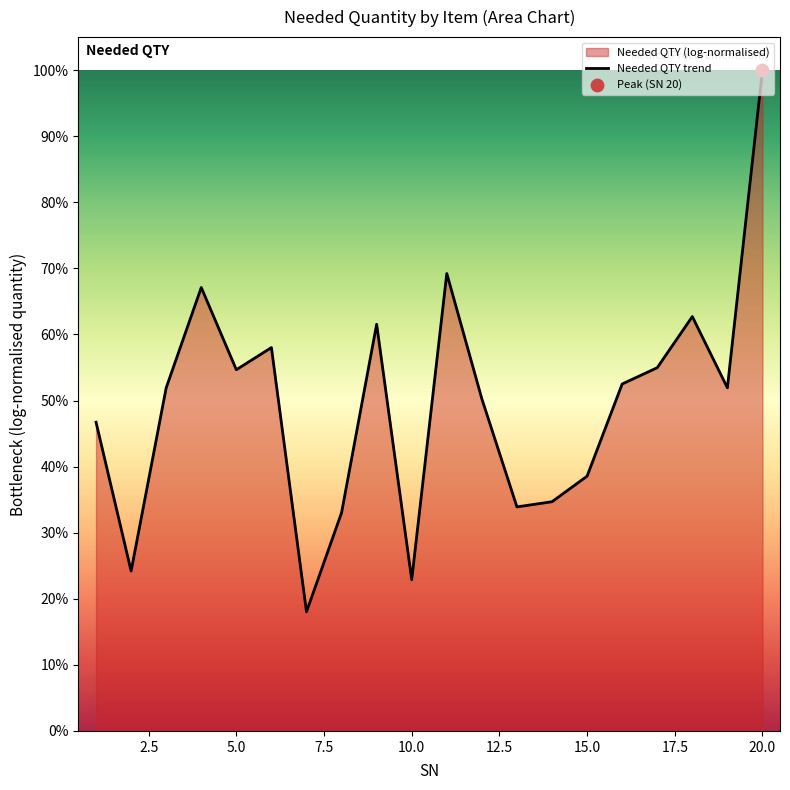

The value at 20.0 is 67.8. True or false?

False